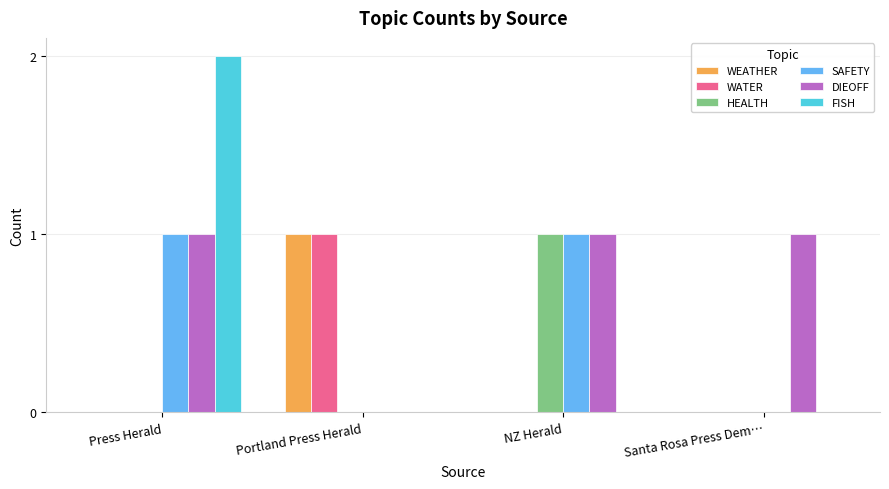

Which series has the largest total across all categories?

DIEOFF